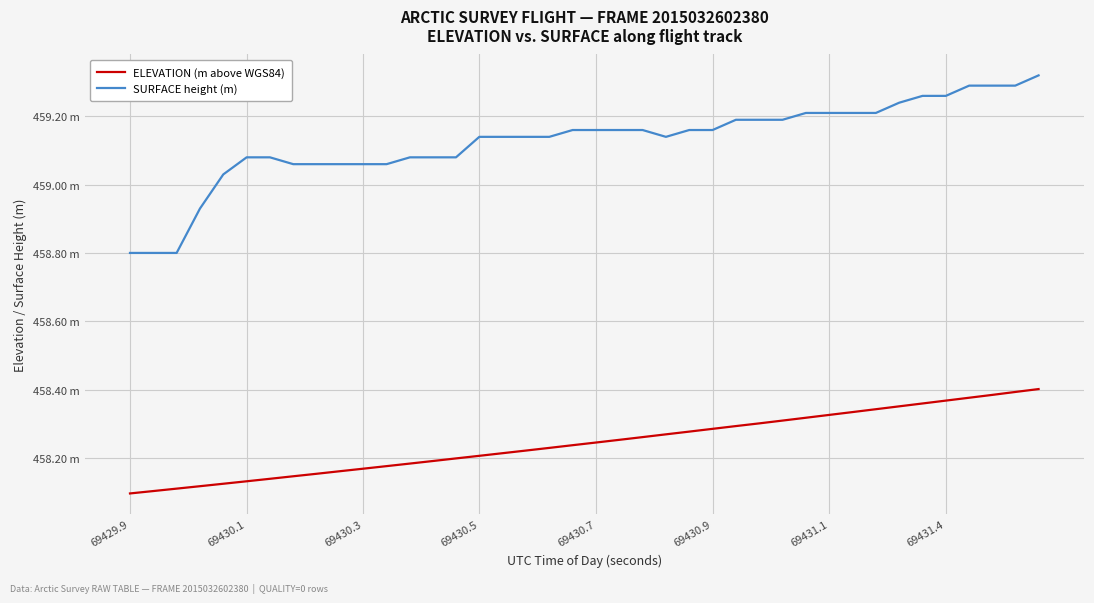

True or false: ELEVATION (m above WGS84) and SURFACE height (m) cross at least once.

False